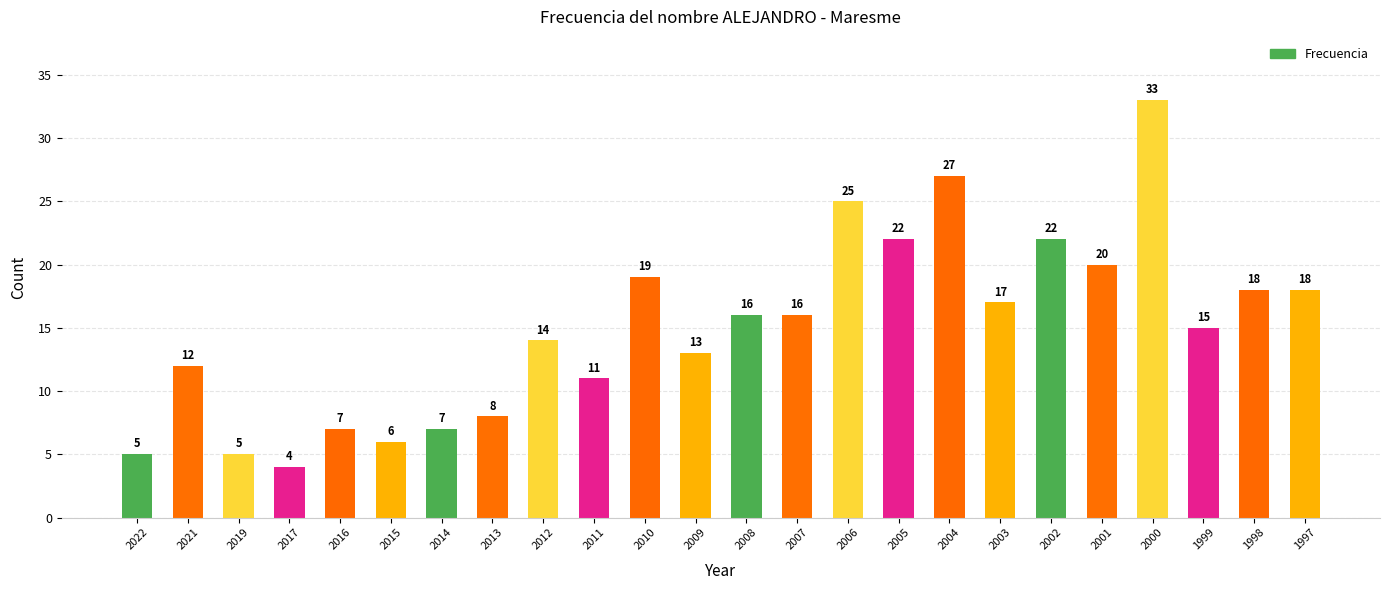

How many bars are there in total?

24